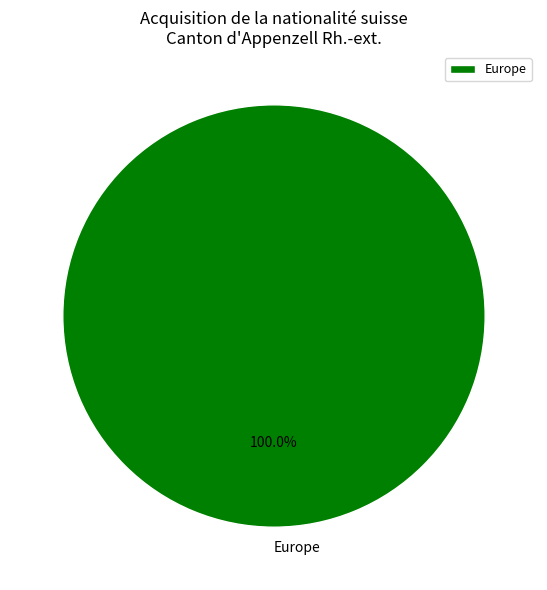

Rank the categories by value from lowest to highest.

Europe